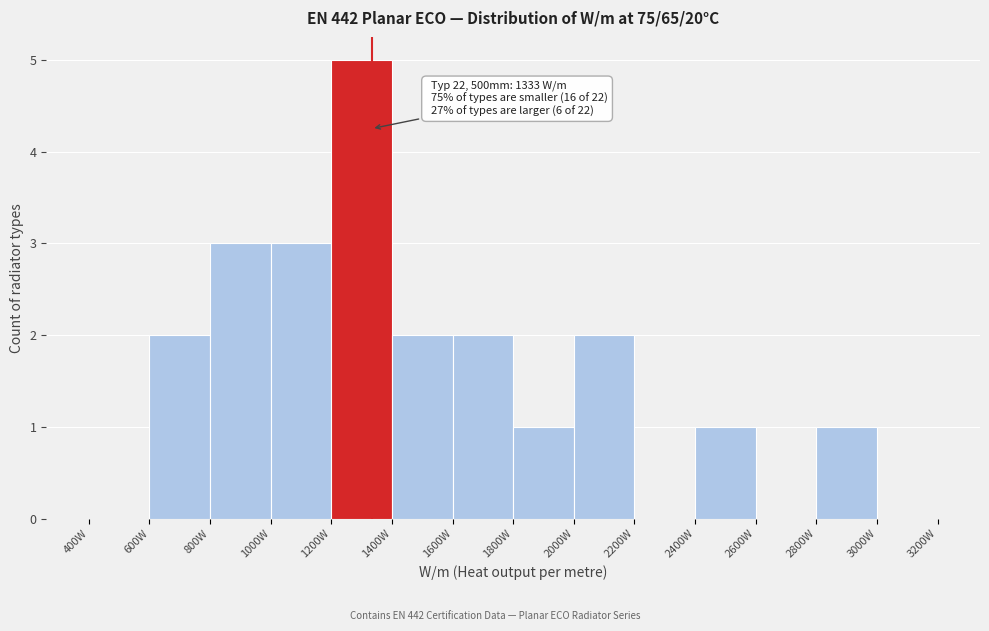

Over which range of the x-axis is the bar tallest?

1200 to 1400